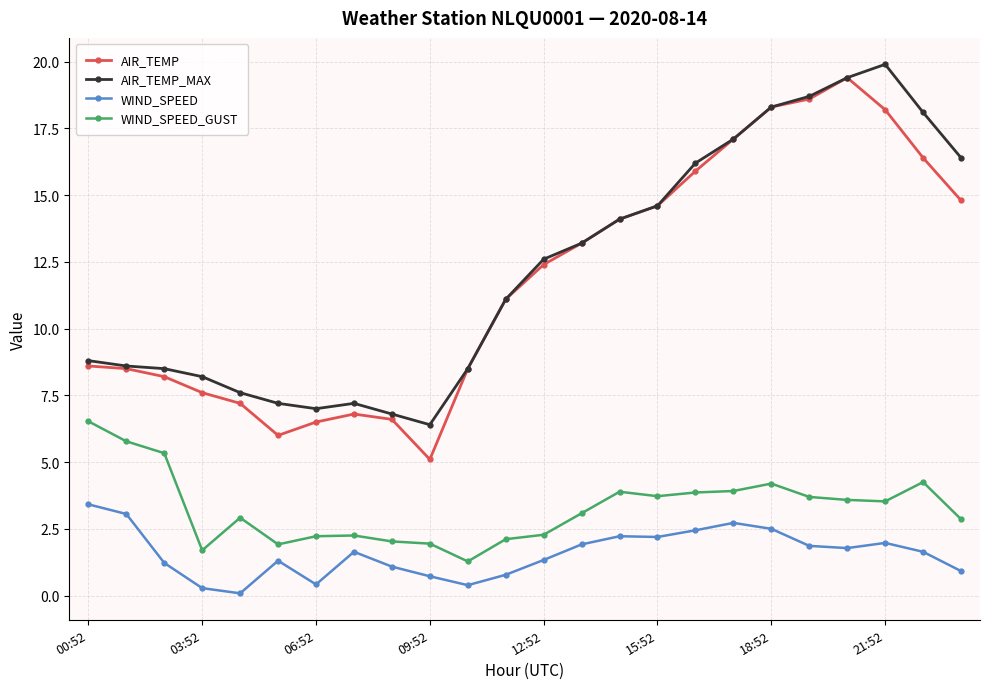

True or false: WIND_SPEED has more than 1 interior local peaks.

True